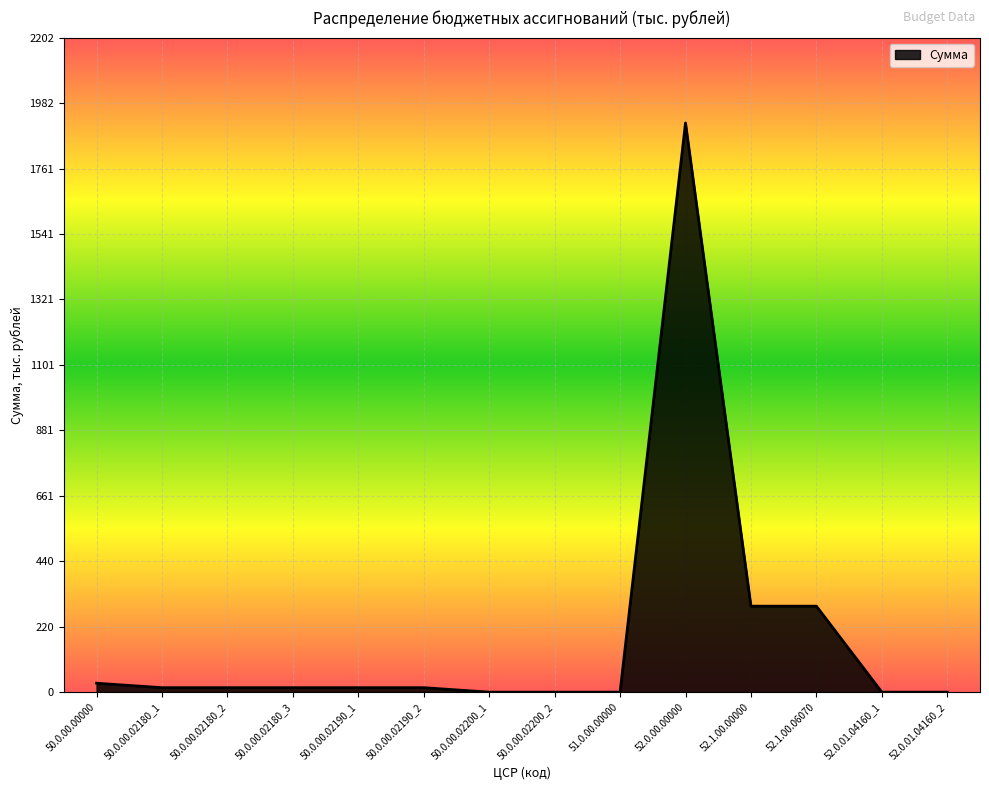

What is the greatest value displayed?

1914.6